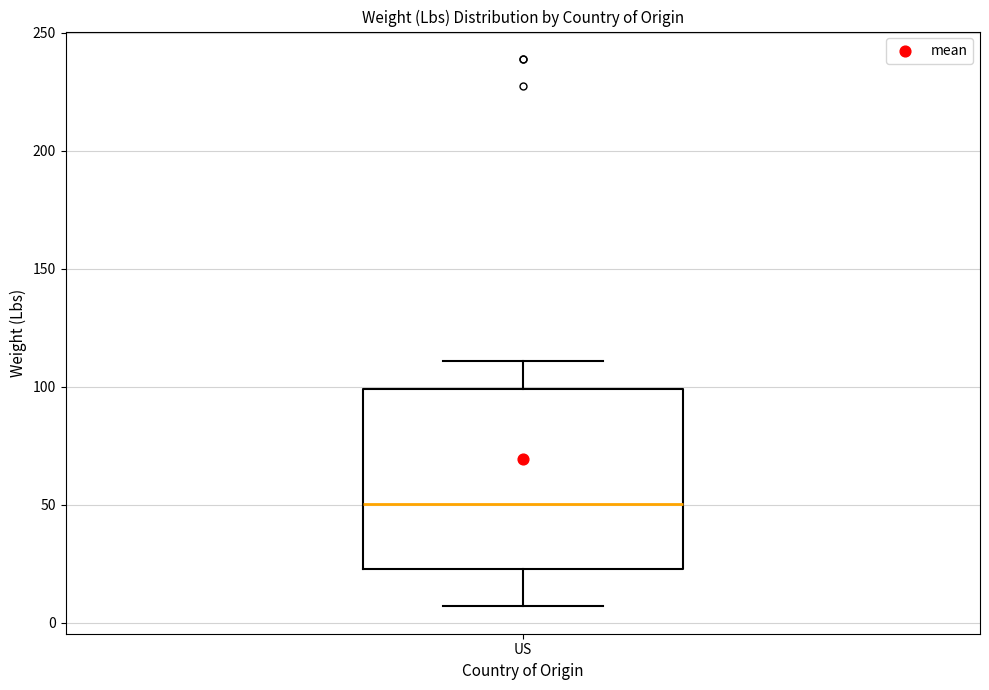

Transcribe this box plot: give where the median line is, the range the box spans, and where the two whiskers end, as read against the y-axis. The values are not printed on the chart, so give them approximately, as read against the axis.

median 50, box 25 to 100, whiskers 5 to 110